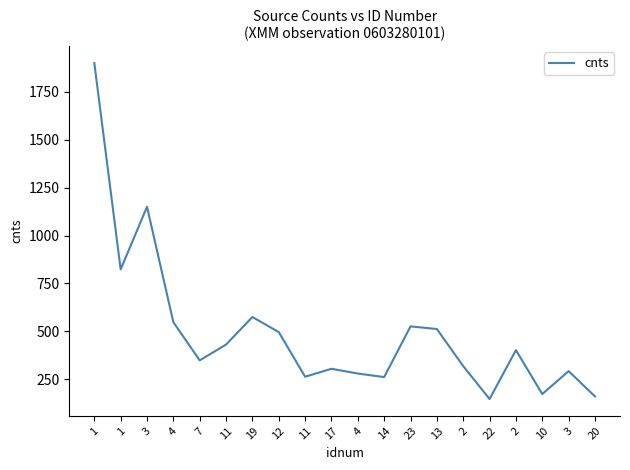

Rank the categories by value from highest to lowest.

1, 3, 1, 19, 4, 23, 13, 12, 11, 2, 7, 2, 17, 3, 4, 11, 14, 10, 20, 22